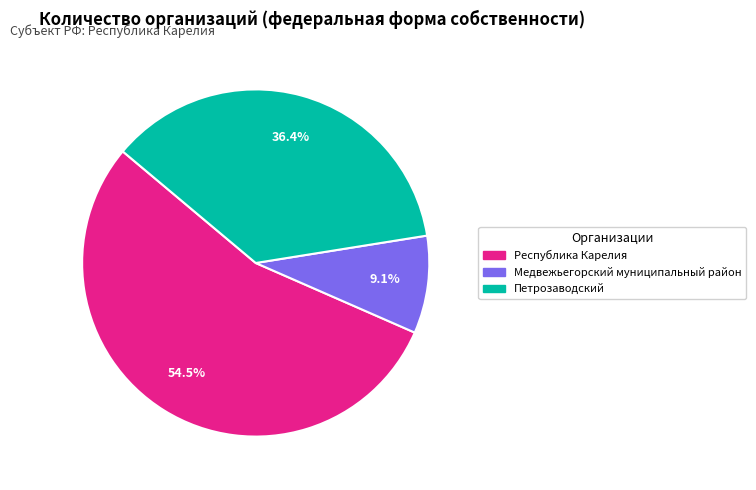

Does Медвежьегорский муниципальный район represent more than half of the total?

No